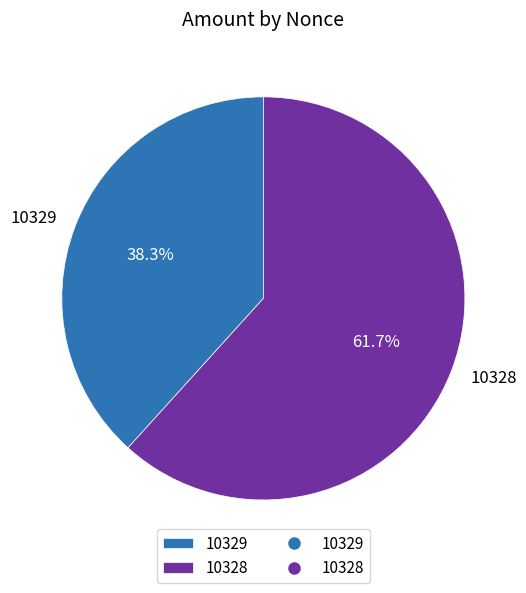

How many slices are in this pie chart?

2